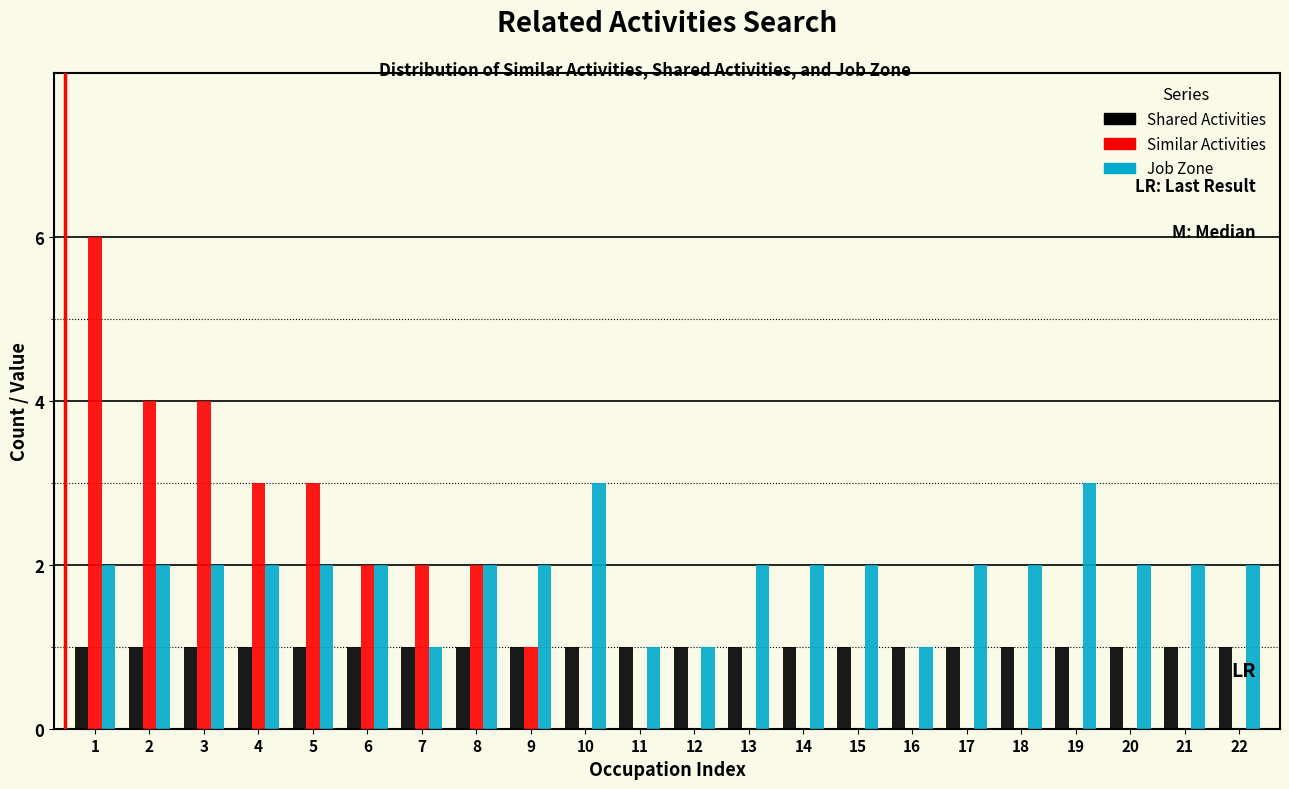

True or false: Job Zone has a value of 2 at 22.

True